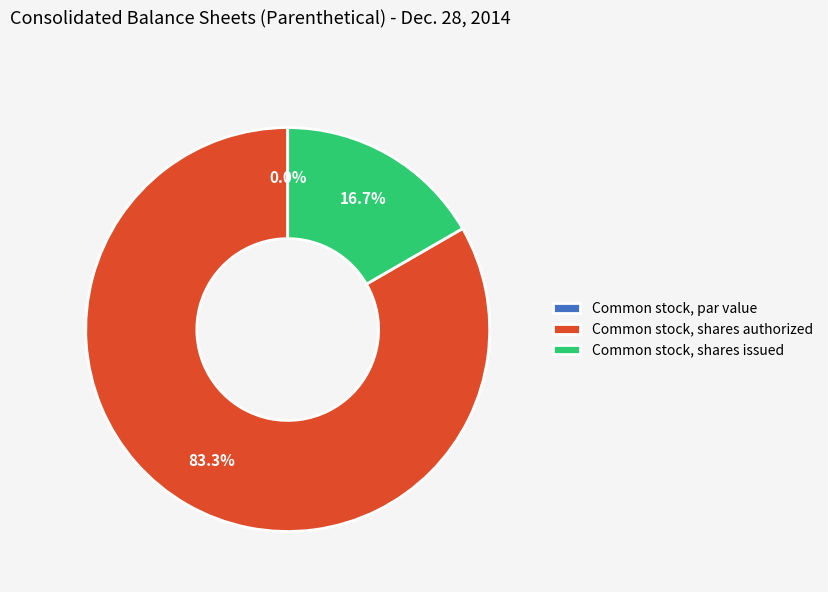

To the nearest percent, what is the difference between the largest and smallest slice percentages?

83%